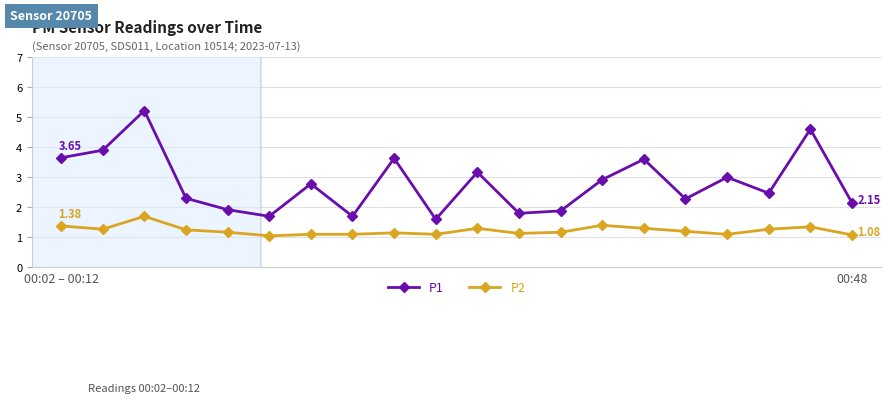

Which series has the largest total across all categories?

P1